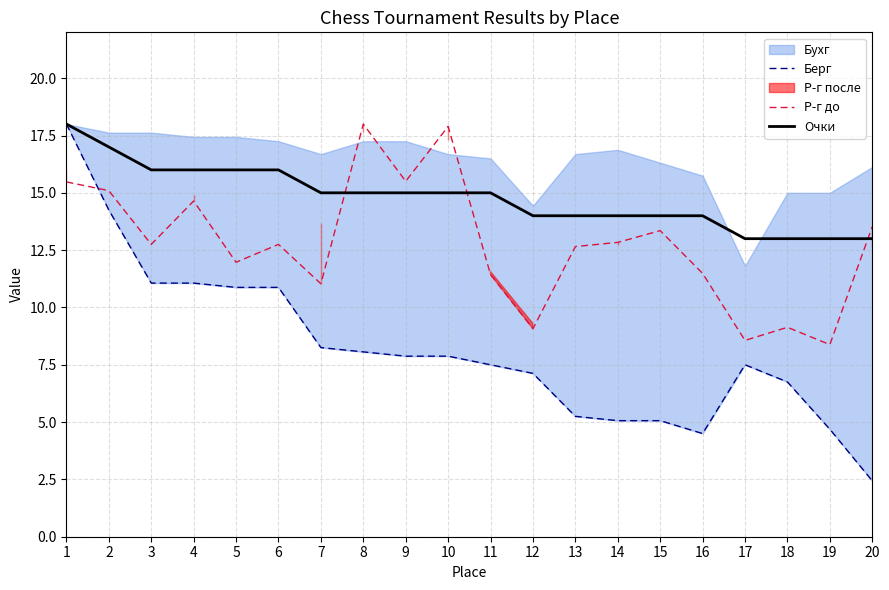

Which series has the widest spread of values?

Берг